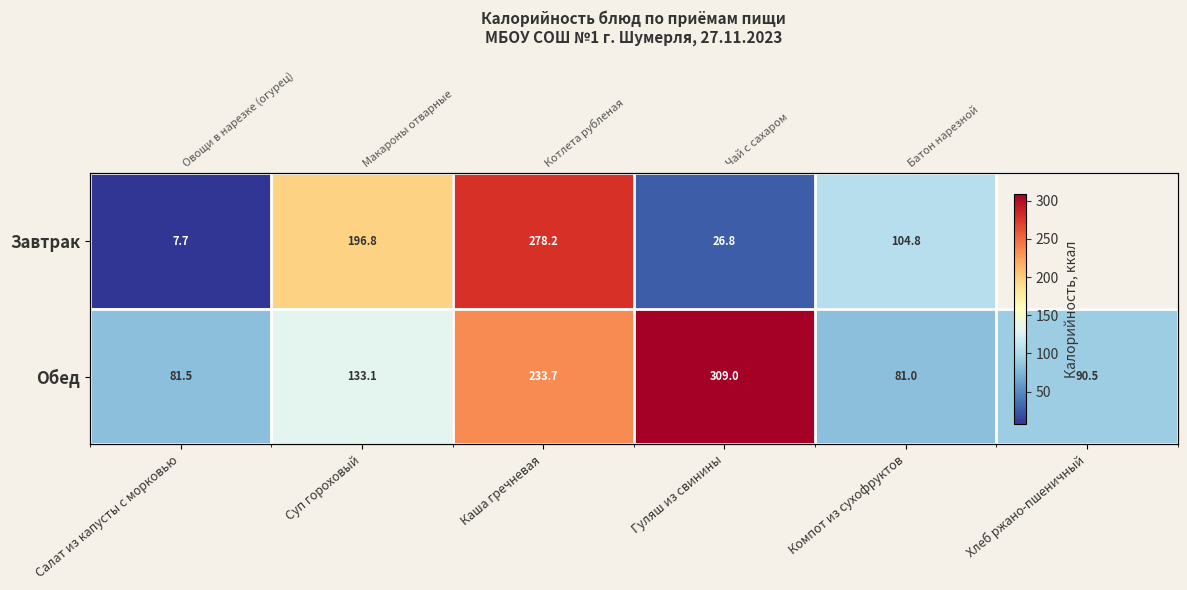

What is the spread (max minus min) of values at Компот из сухофруктов?

23.8